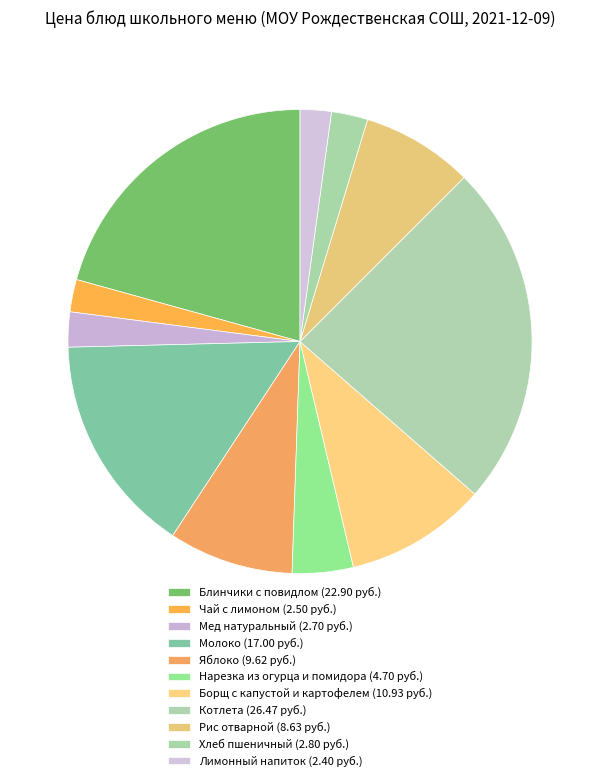

Does any single category account for the majority?

No